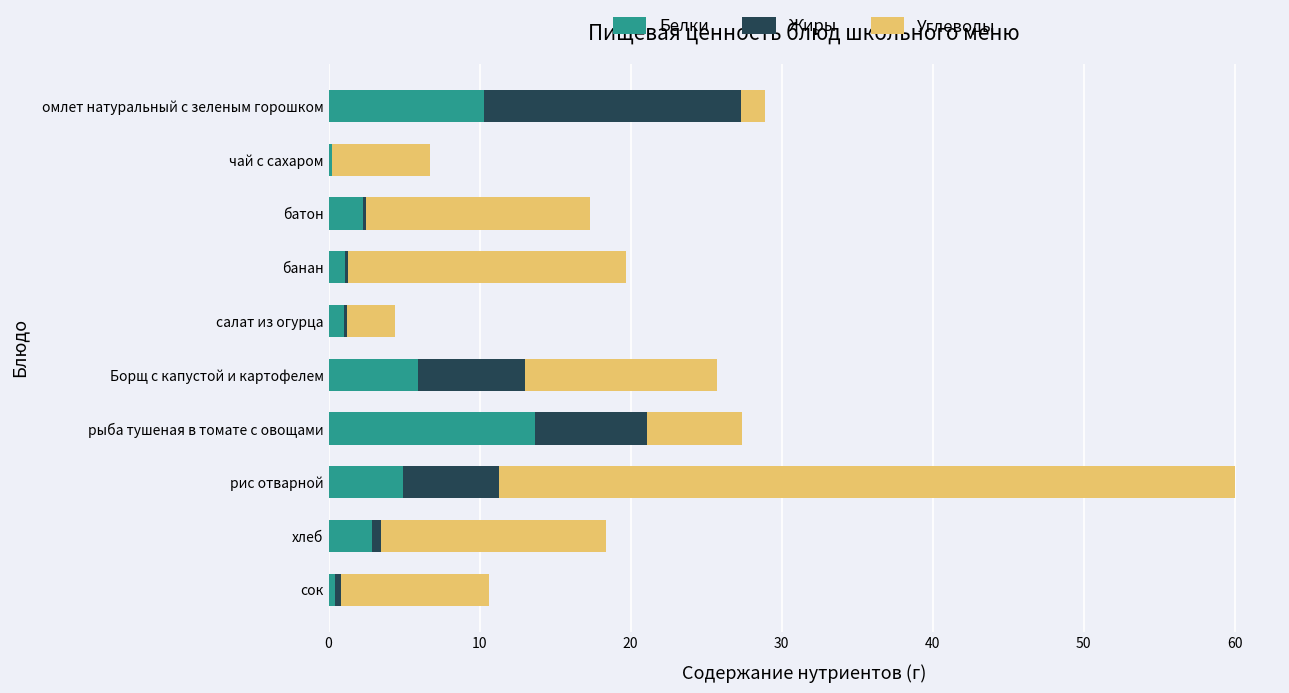

What value does the Белки series have at омлет натуральный с зеленым горошком?

10.3